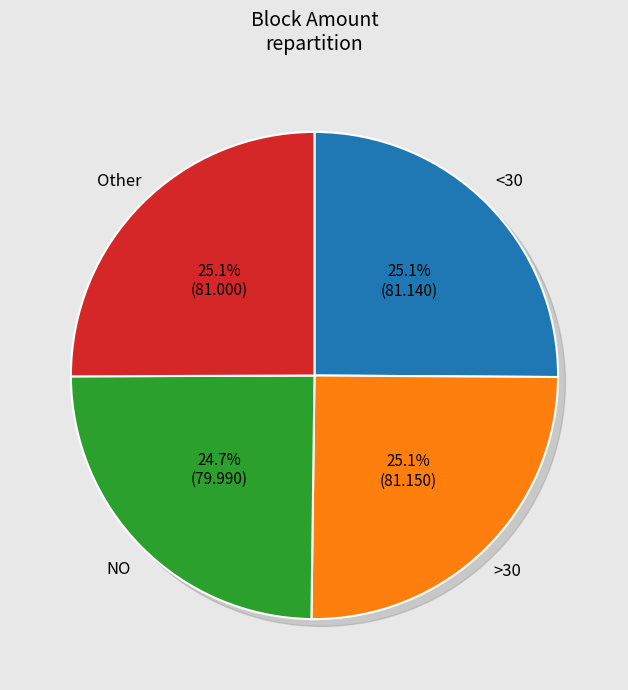

Is there any slice that represents more than half of the pie?

No